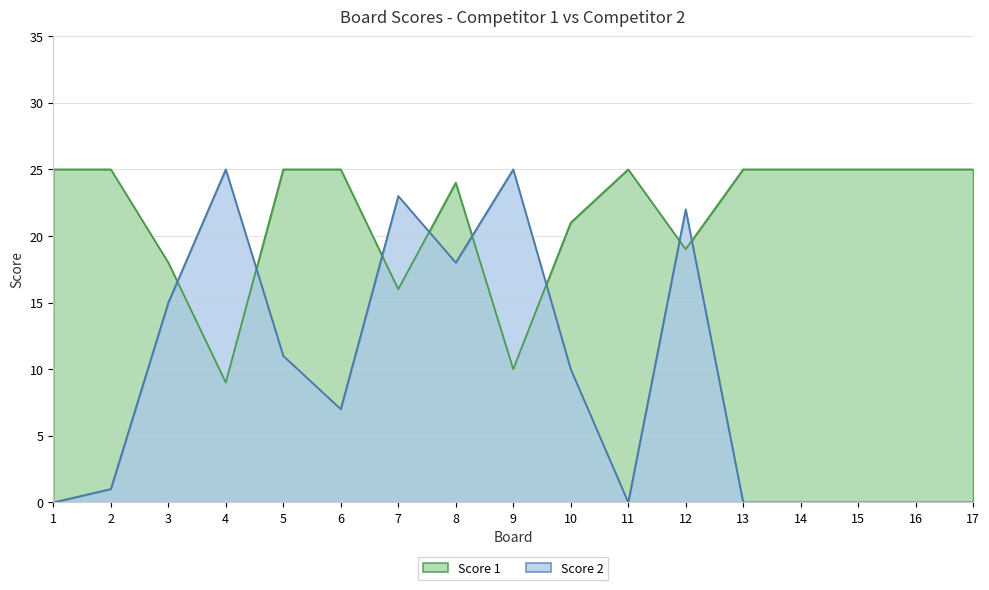

What is the spread (max minus min) of values at 4?

16